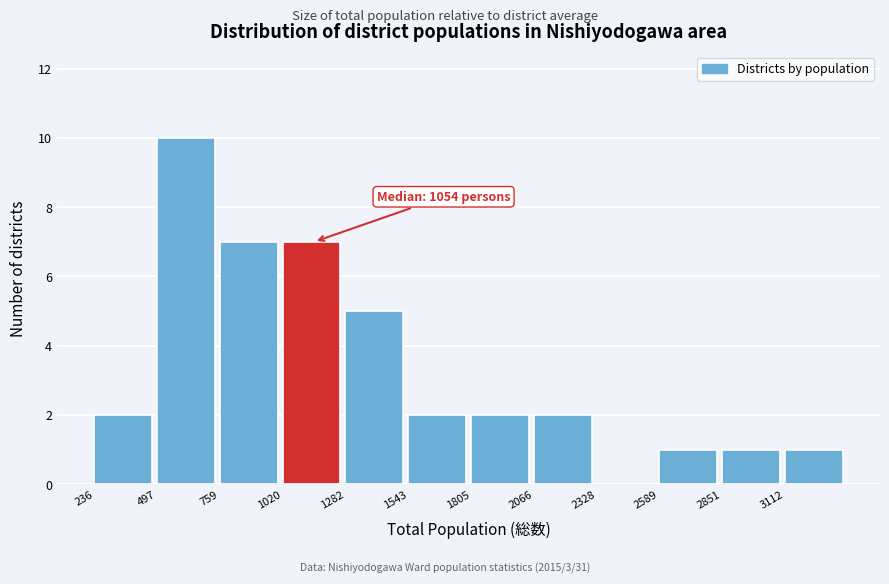

Over which range of the x-axis is the bar tallest?

500 to 750